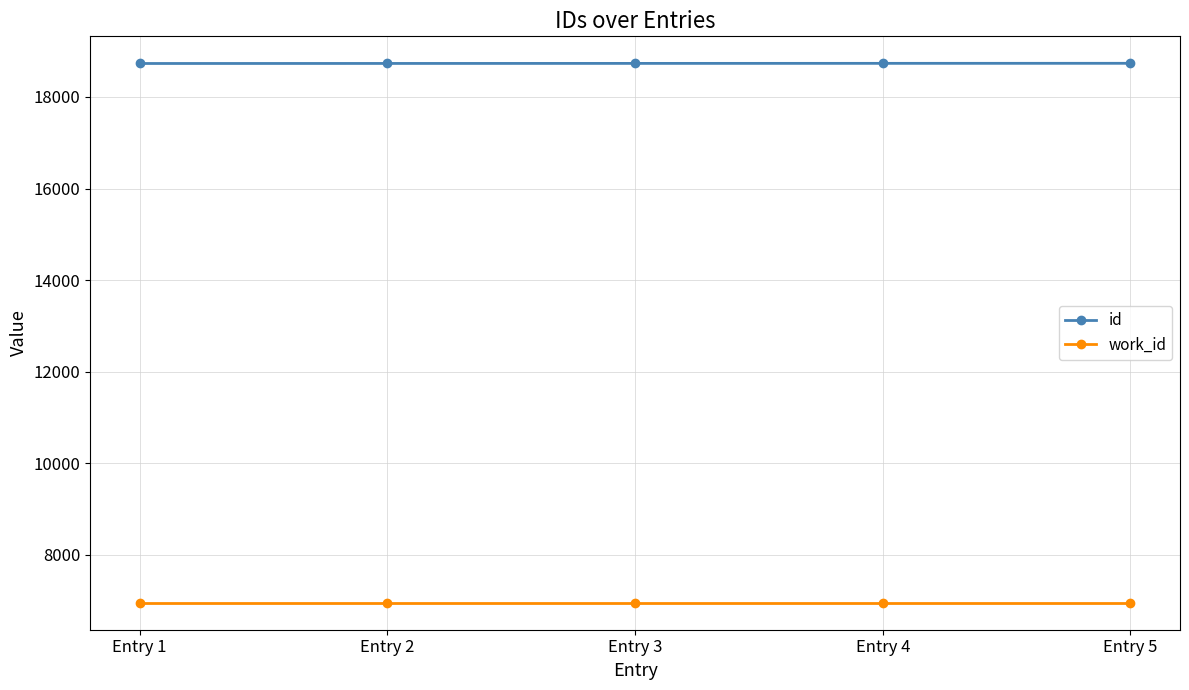

True or false: work_id and id intersect in this chart.

False